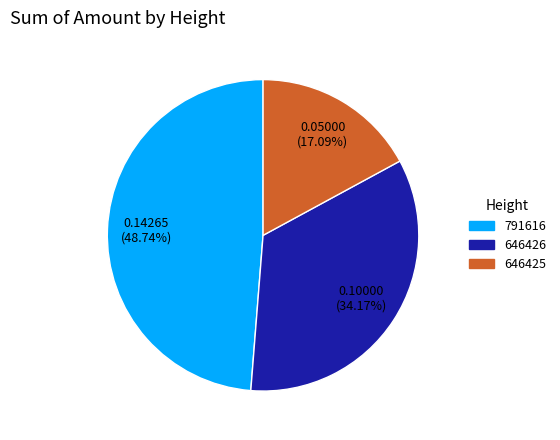

Which slice is the smallest?

646425